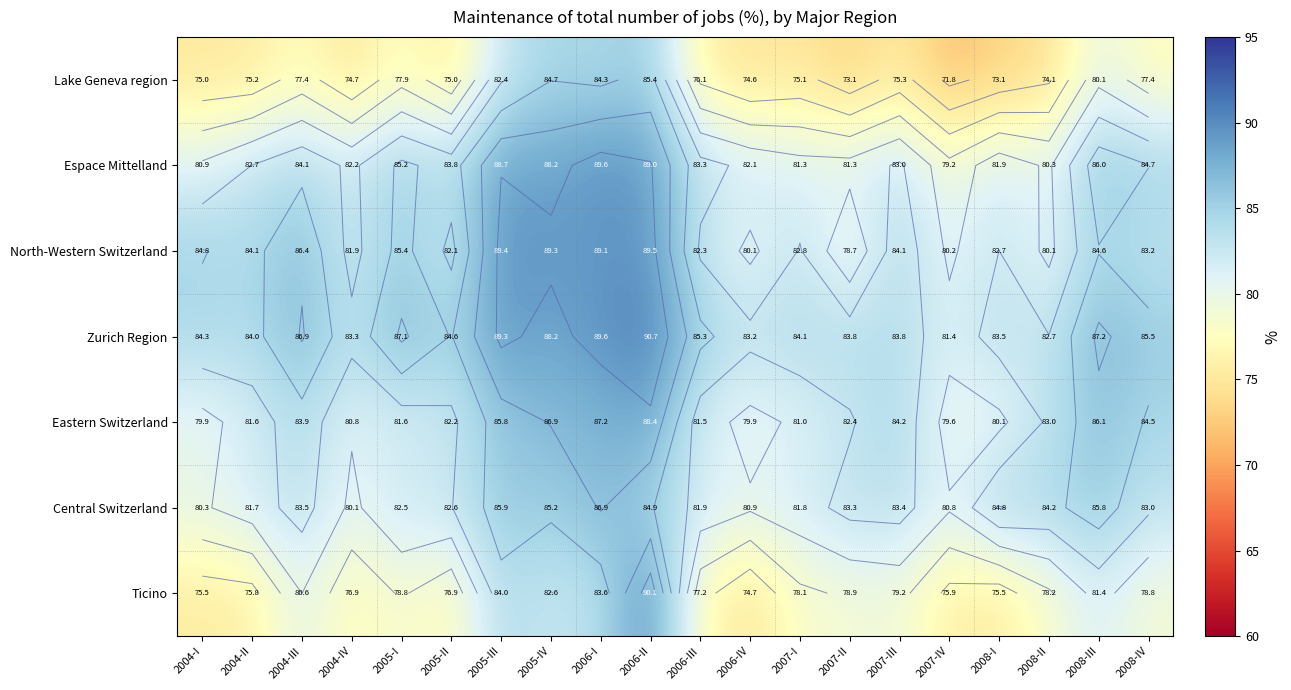

Is the value of Espace Mittelland at 2007-I greater than the value of North-Western Switzerland at 2004-III?

No